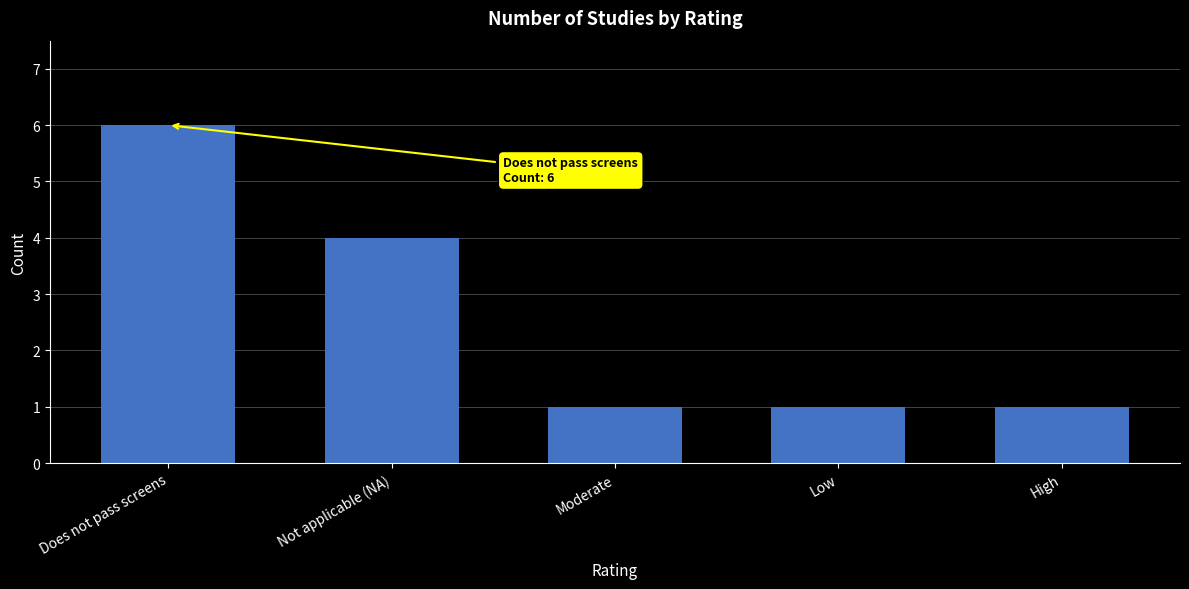

What is the sum of all values?

13